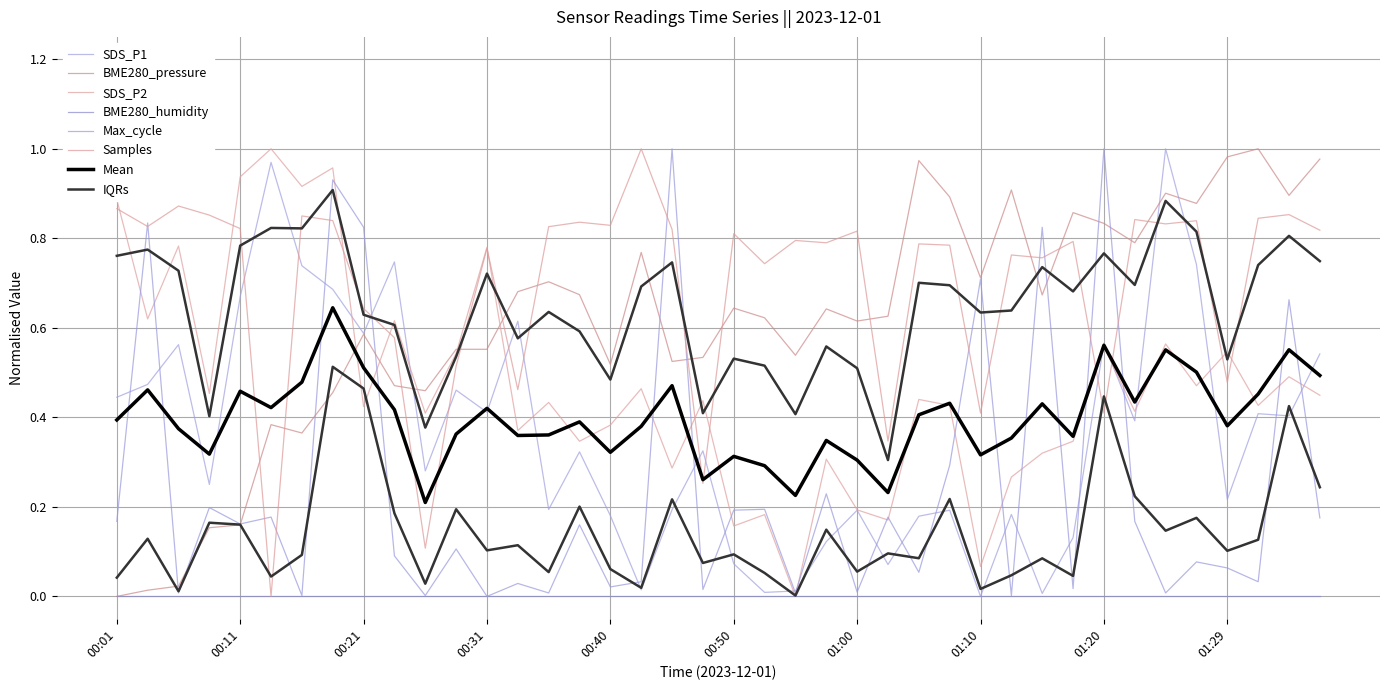

What is the sum of all Samples values?

28.1